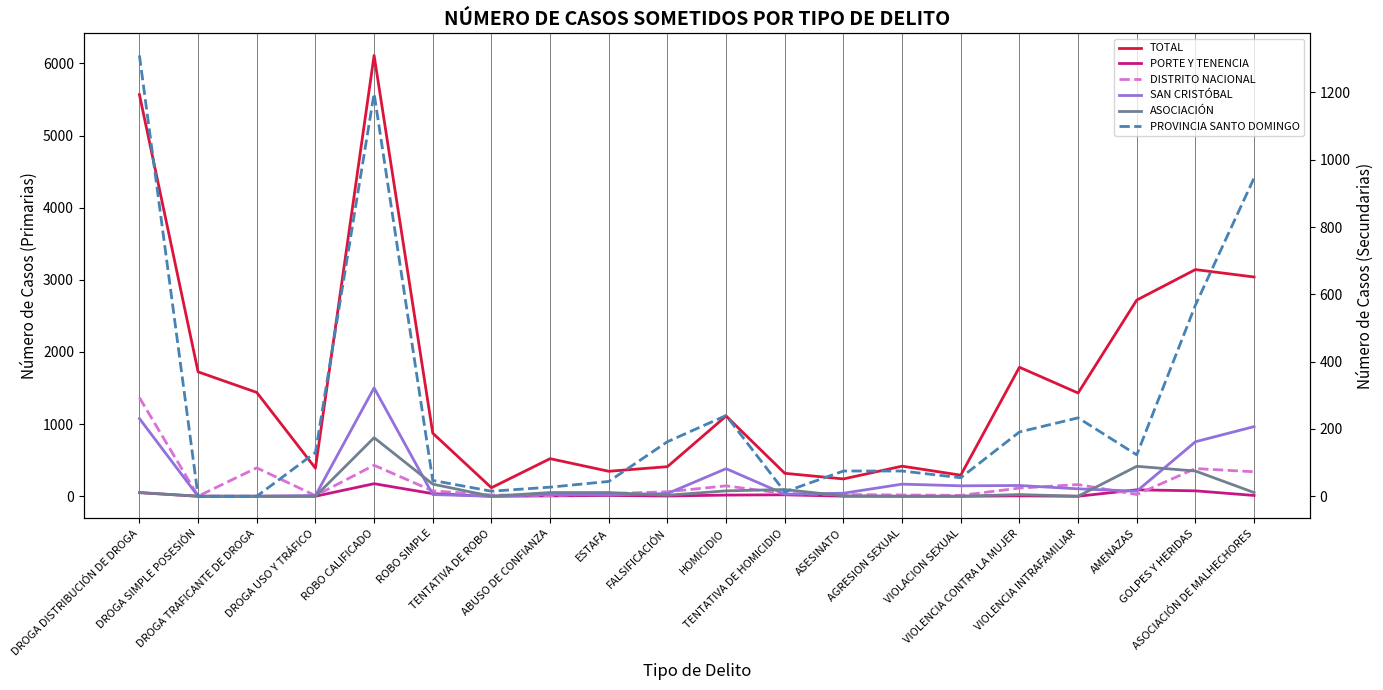

How many data points in PORTE Y TENENCIA are above 5?

9